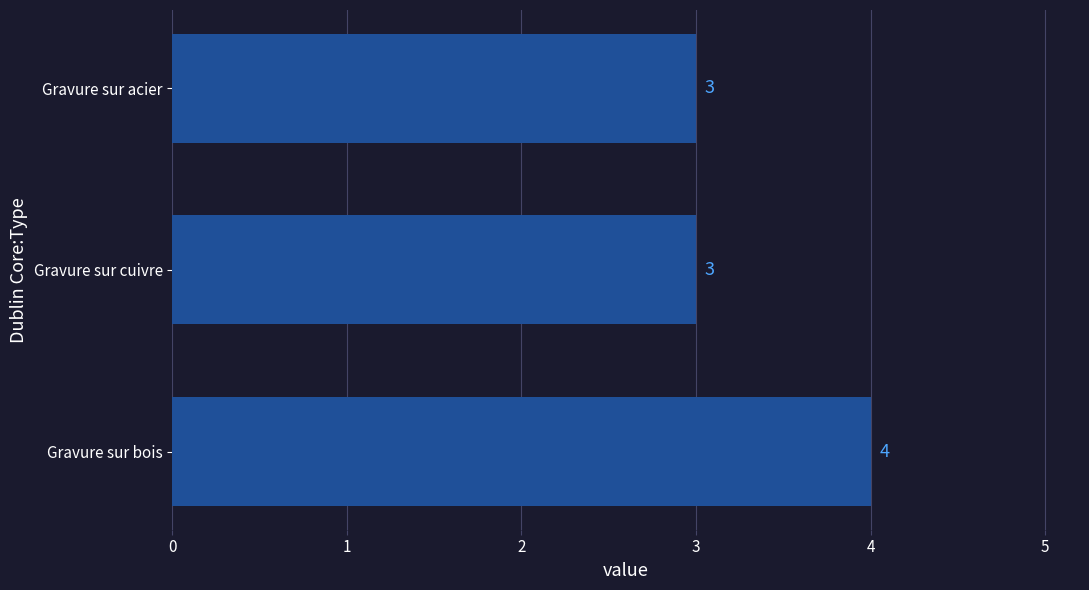

Approximately how many times larger is the value at Gravure sur cuivre compared to Gravure sur acier?

1.0